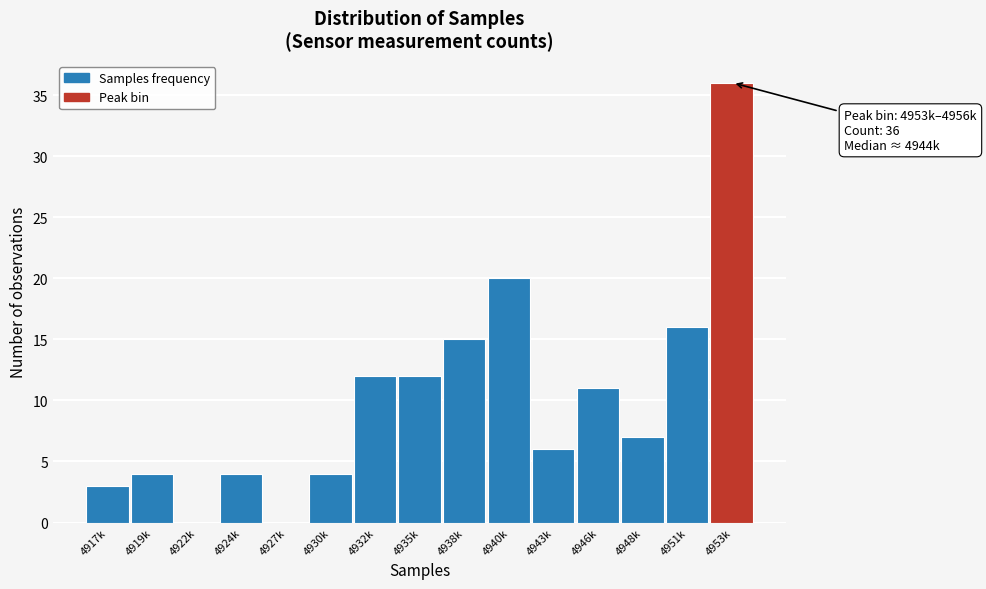

Reading left to right, extract all data points from this chart.

4917k=3	4919k=4	4922k=0	4924k=4	4927k=0	4930k=4	4932k=12	4935k=12	4938k=15	4940k=20	4943k=6	4946k=11	4948k=7	4951k=16	4953k=36